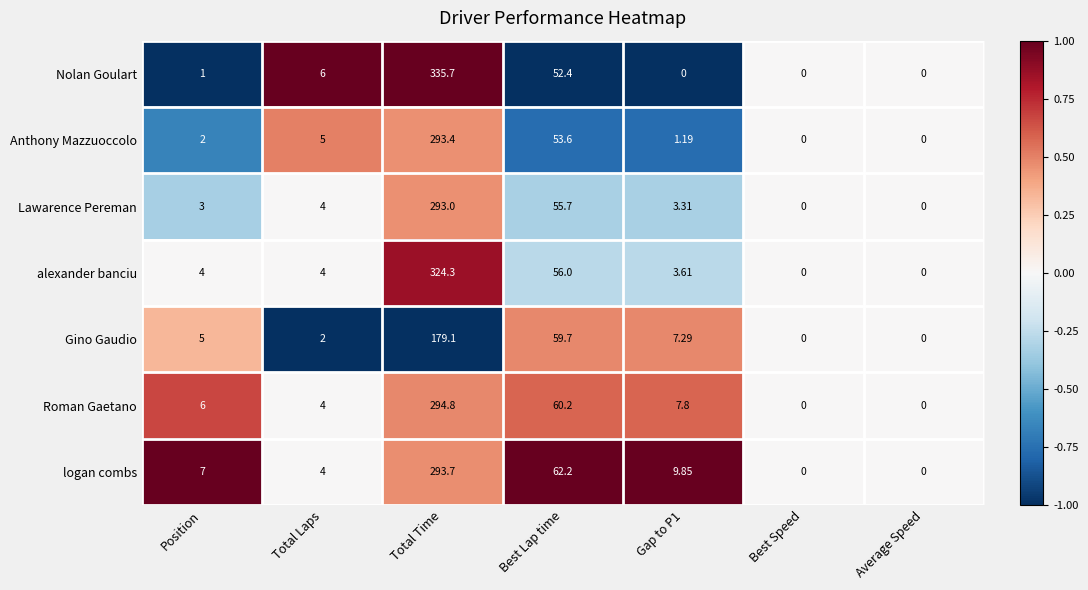

Which series has the widest spread of values?

Nolan Goulart